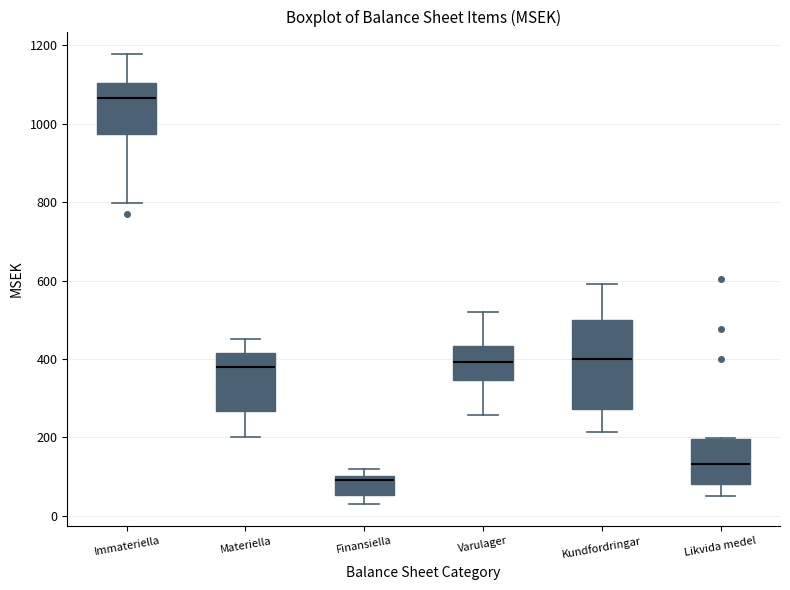

Reading left to right, read every box against the y-axis: the position of its median line, the range the box covers, and the ends of its whiskers. The values are not printed on the chart, so give them approximately, as read against the axis.

Immateriella: median 1060, box 980 to 1100, whiskers 800 to 1180
Materiella: median 380, box 260 to 420, whiskers 200 to 440
Finansiella: median 100 (just below the box's upper edge), box 60 to 100, whiskers 40 to 120
Varulager: median 400, box 340 to 440, whiskers 260 to 520
Kundfordringar: median 400, box 280 to 500, whiskers 220 to 600
Likvida medel: median 140, box 80 to 200, whiskers 60 to 200